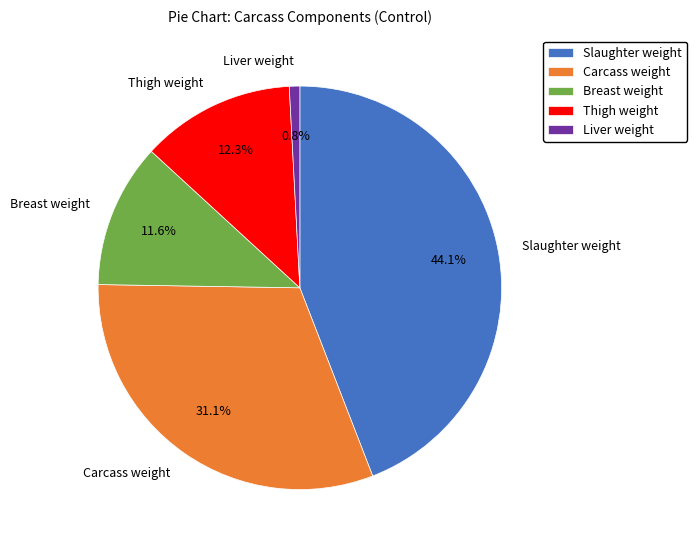

What is the ratio of the value at Breast weight to the value at Thigh weight?

0.9